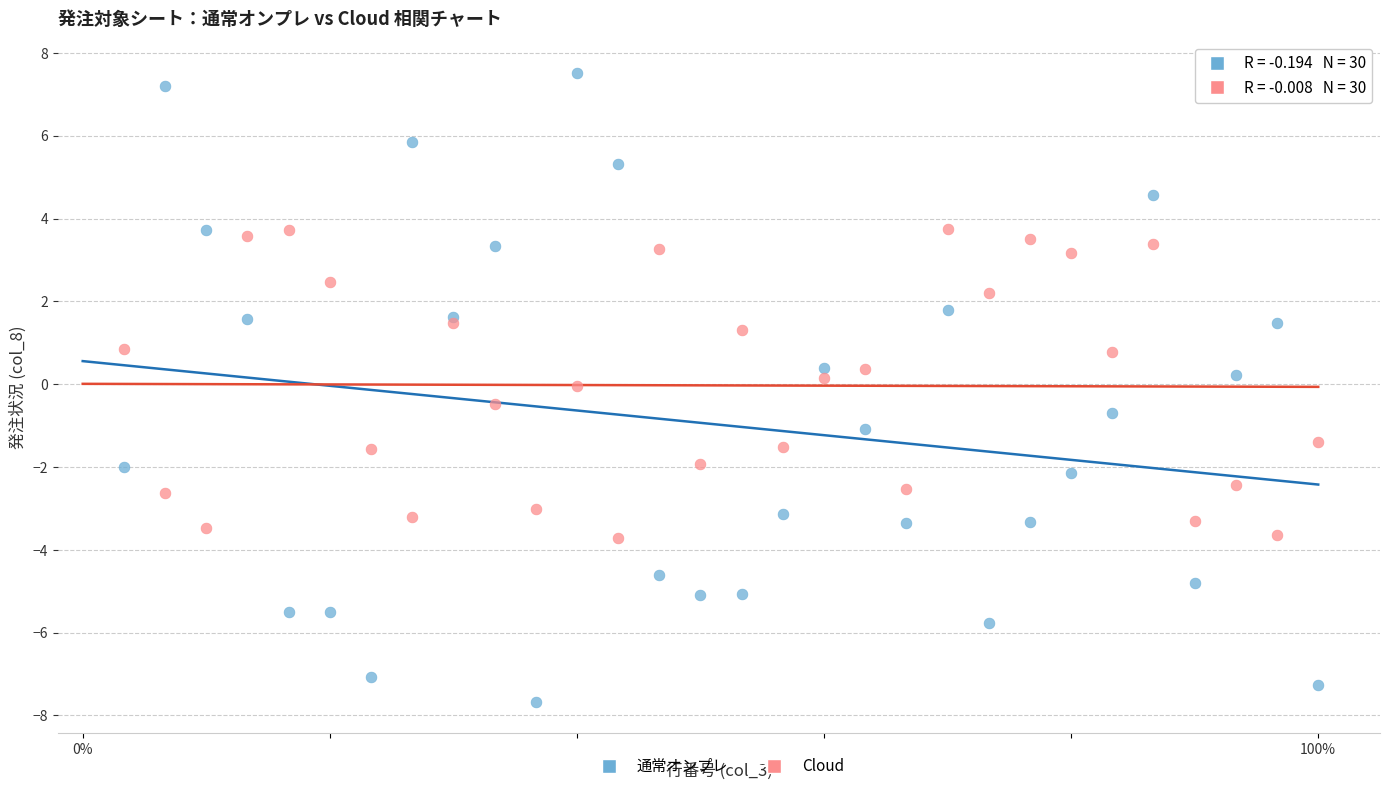

Which series has the widest spread of Y values?

通常オンプレ